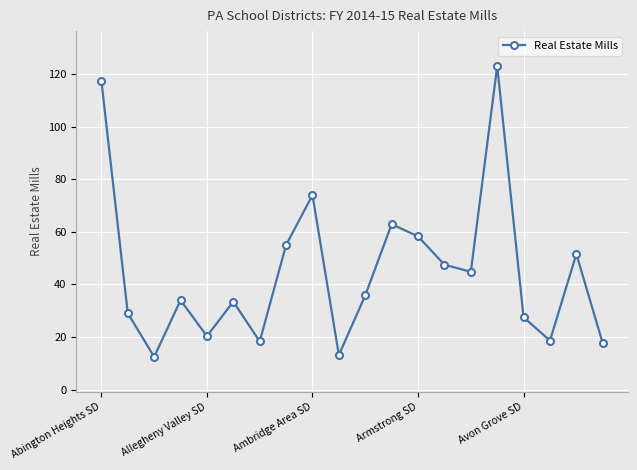

What is the value of the 13th point from the left?

58.2